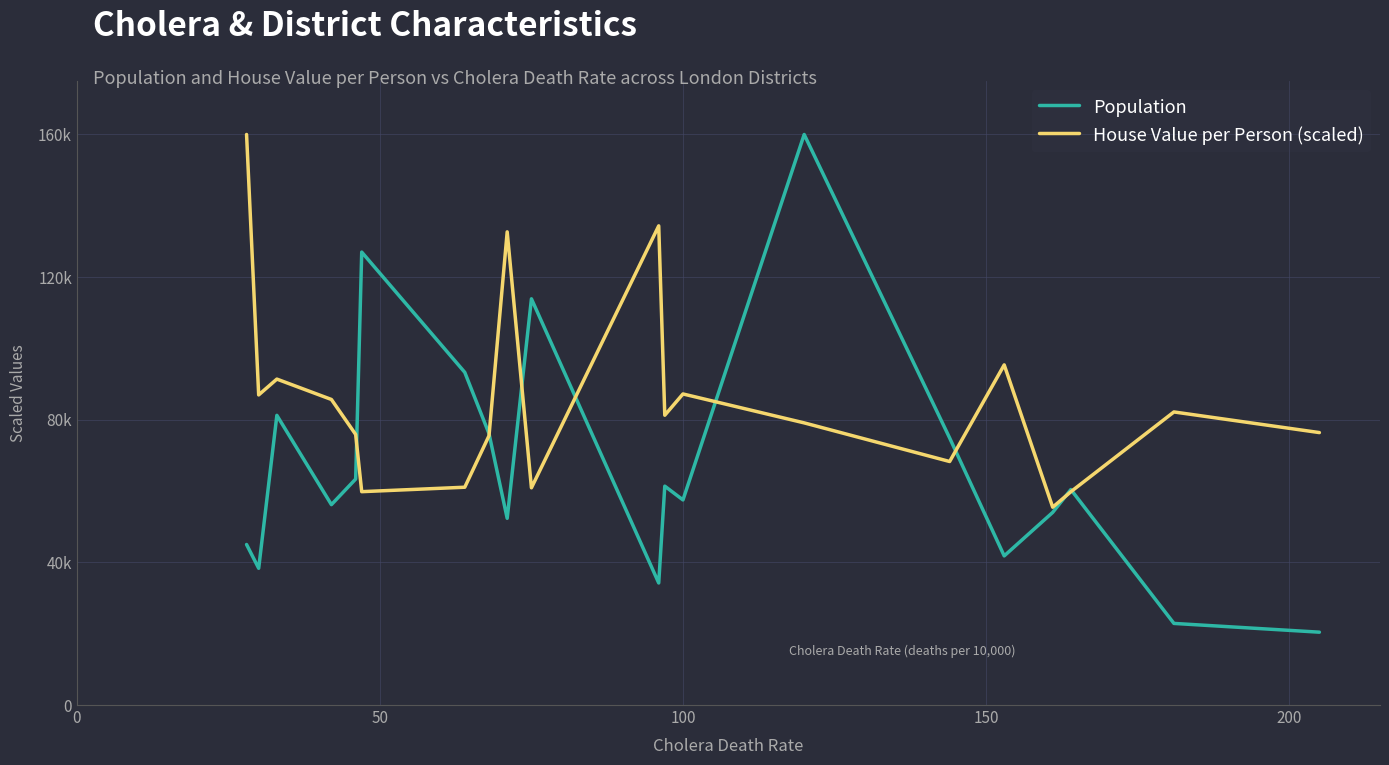

At how many categories does at least one series exceed 153570?

2